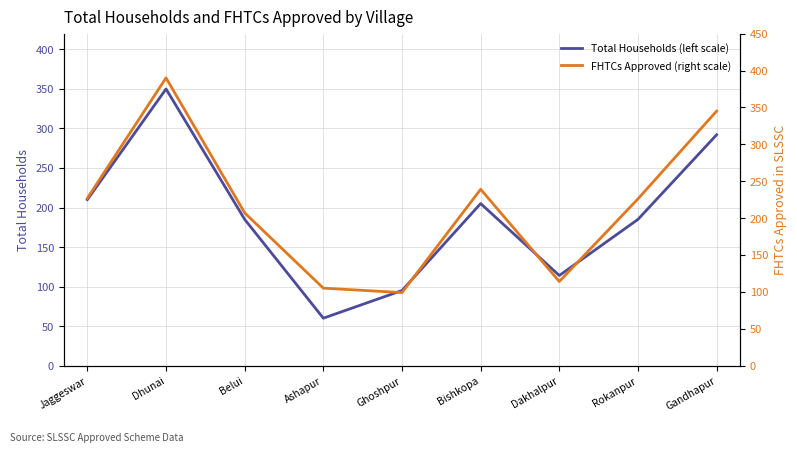

True or false: FHTCs Approved (right scale) and Total Households (left scale) cross at least once.

False